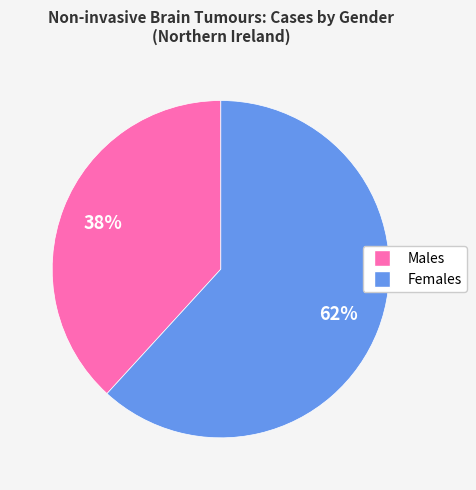

Does any single category account for the majority?

Yes